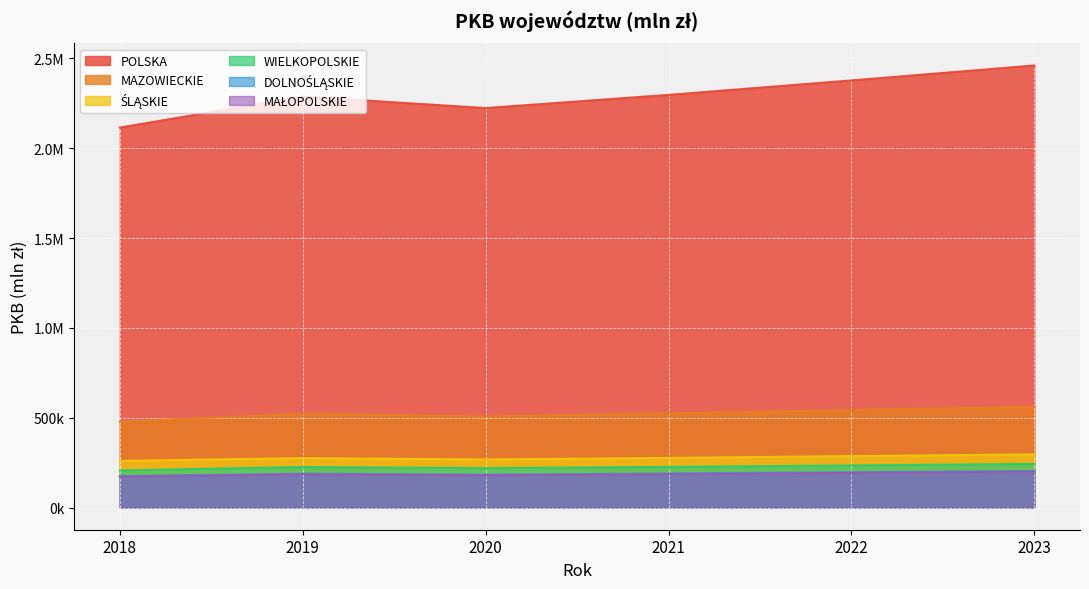

What is the minimum value shown in the chart?

172279.0